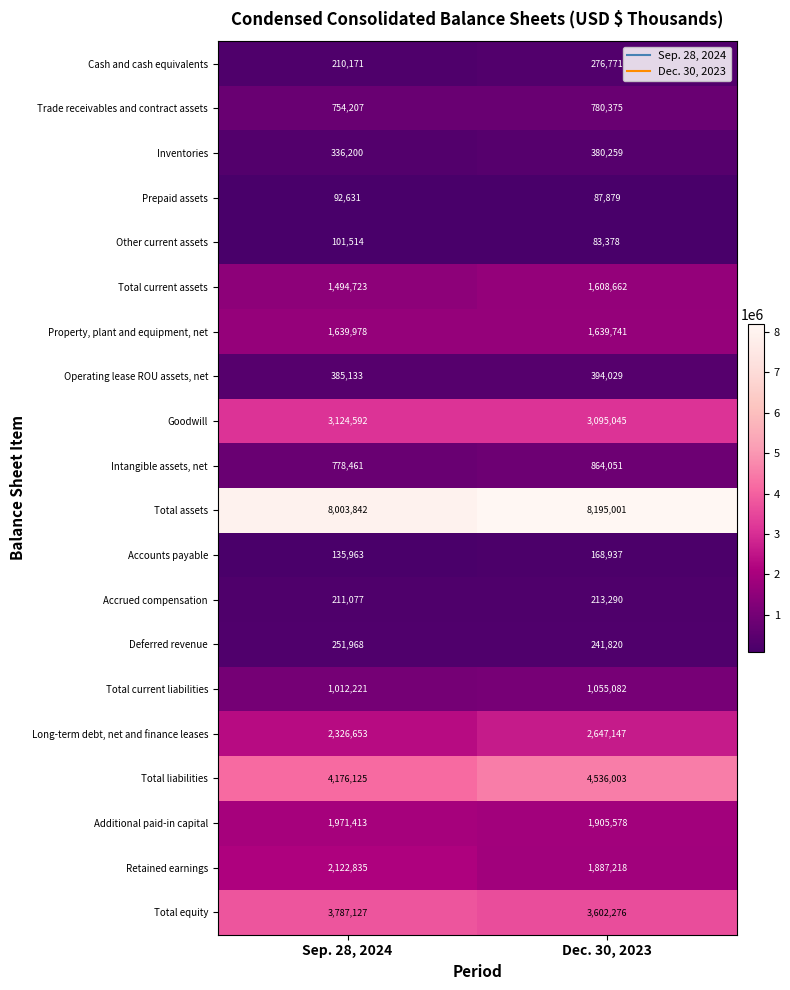

What value does the Operating lease ROU assets, net series have at Sep. 28, 2024, to the nearest 100?

385100